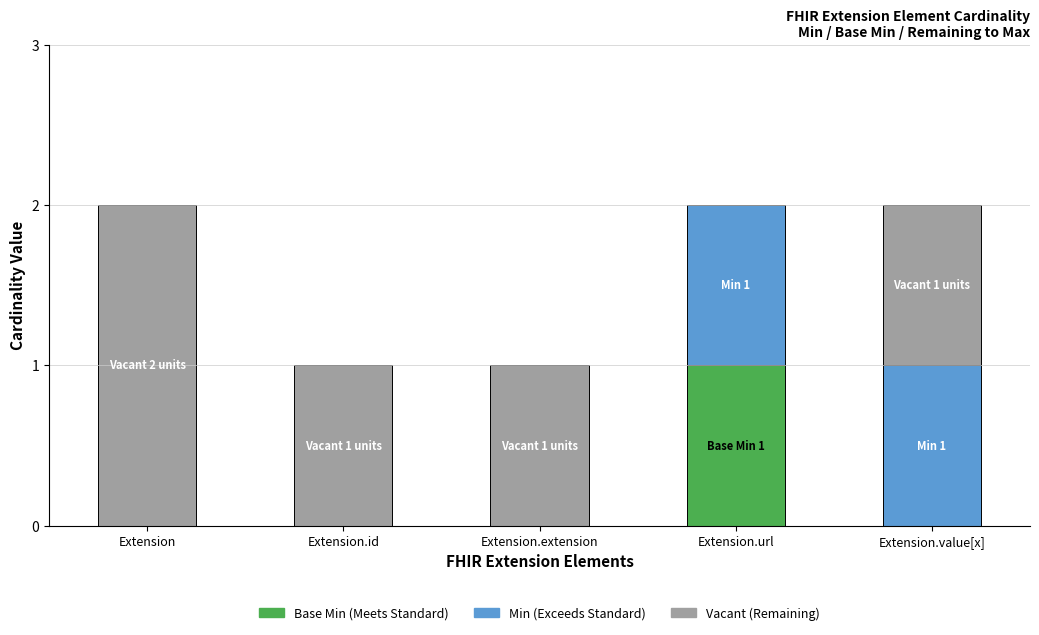

Reading left to right, what are the values for Base Min (Meets Standard)?

Extension=0	Extension.id=0	Extension.extension=0	Extension.url=1	Extension.value[x]=0